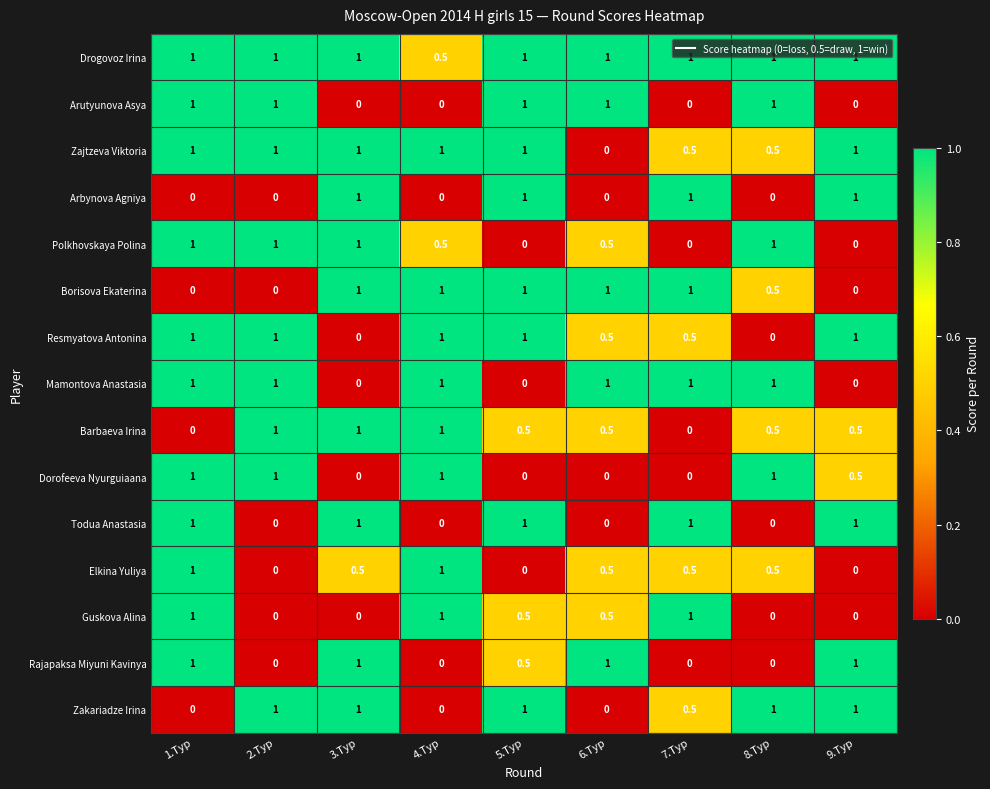

Which series has the largest total across all categories?

Drogovoz Irina